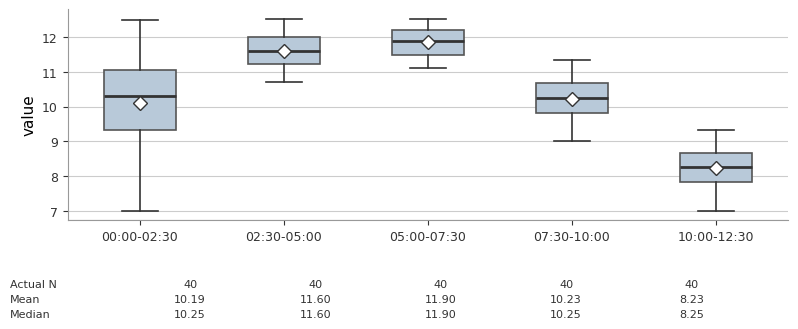

Comparing the boxes themselves (not the whiskers), which one is the tallest?

00:00-02:30